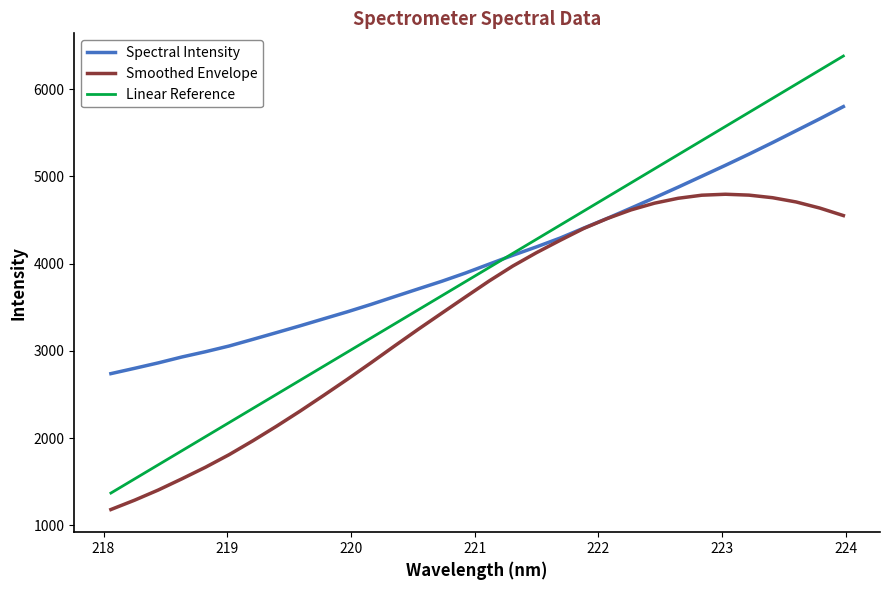

What are all the series names shown in the legend?

Spectral Intensity, Smoothed Envelope, Linear Reference